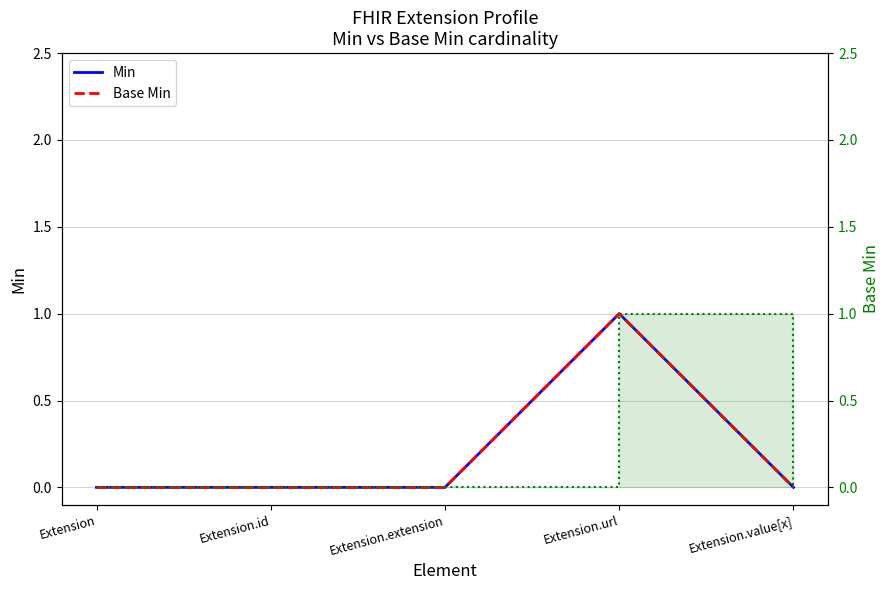

List the series in order of their peak value, highest first.

Min, Base Min, Base Min (right)